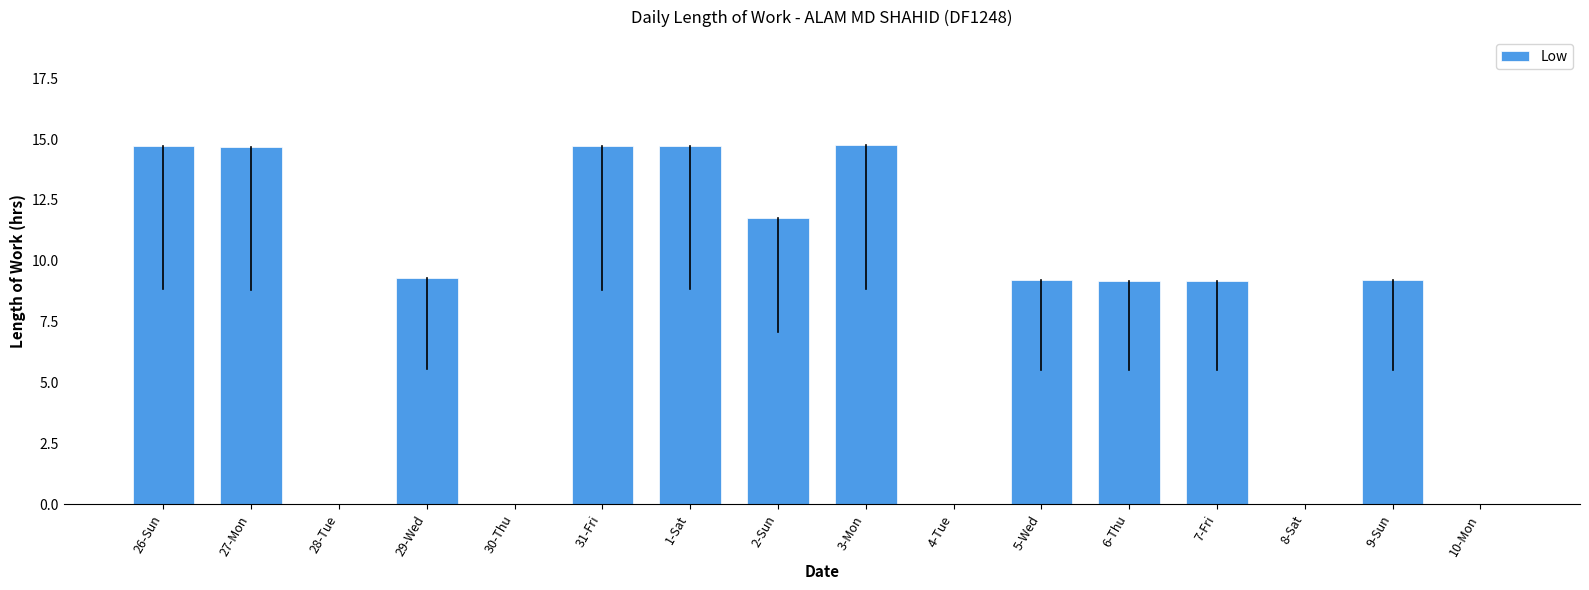

Is it true that the value at 26-Sun is 14.7?

True